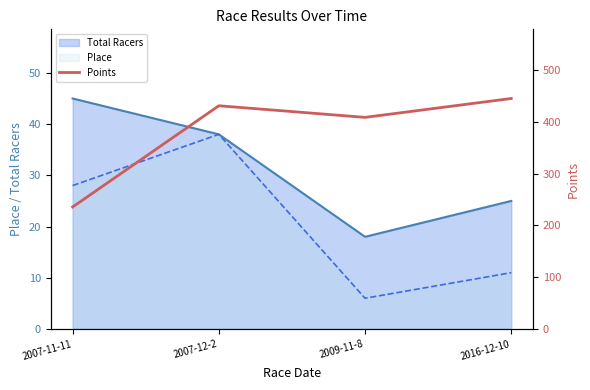

Is it true that the value at 2016-12-10 is 444.9?

True